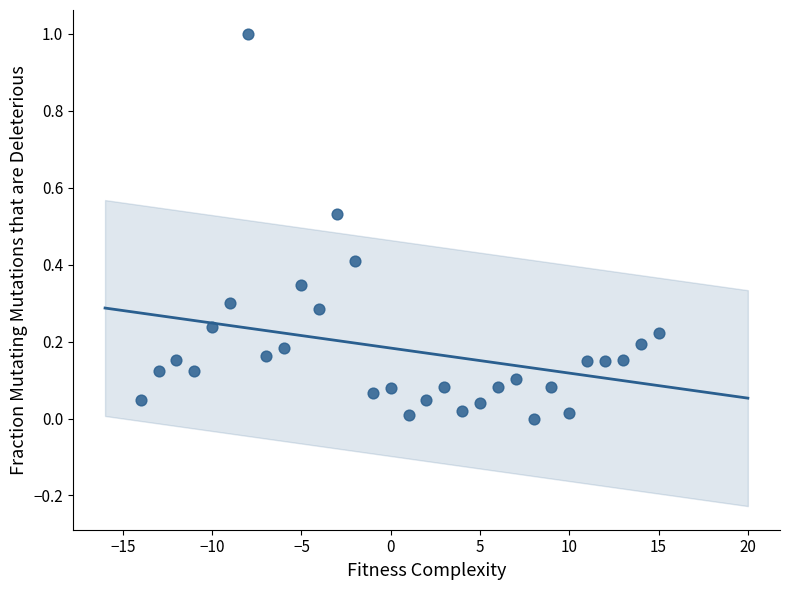

What is the range of Y values (max minus min)?

1.0